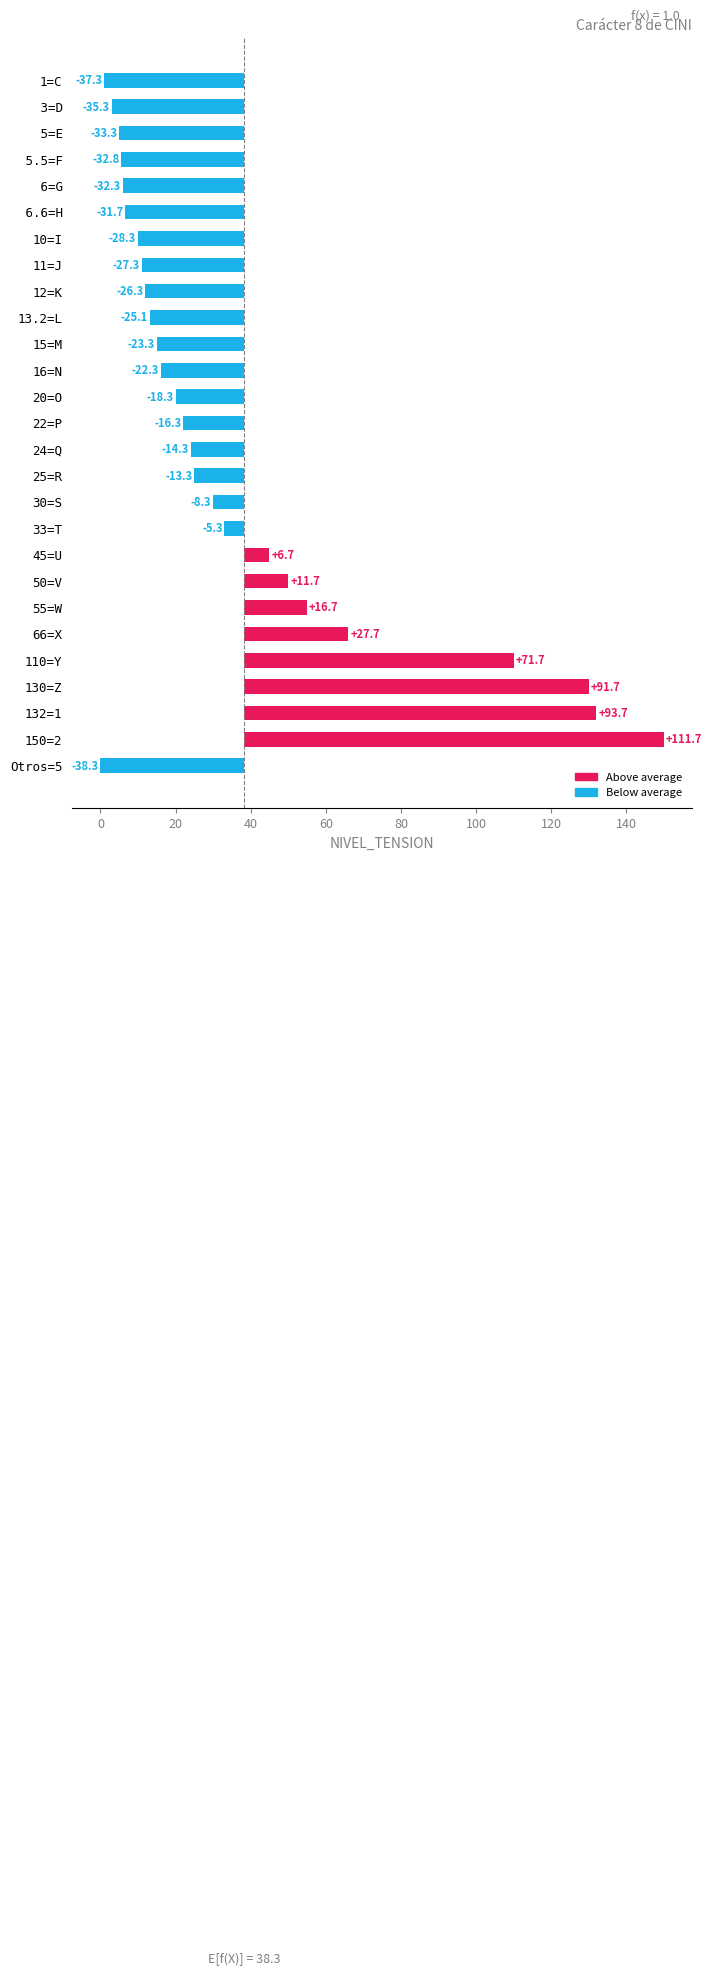

What is the minimum value shown in the chart?

-38.3